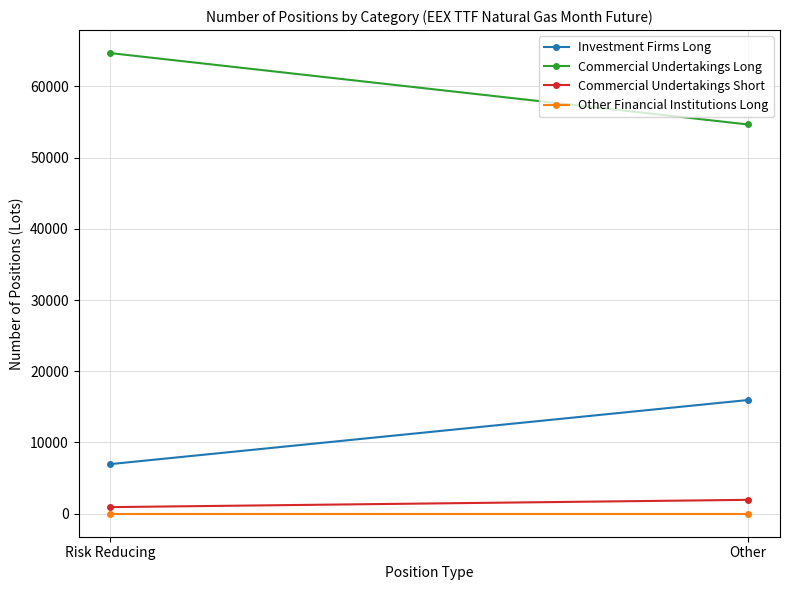

At how many categories does at least one series exceed 17864?

2